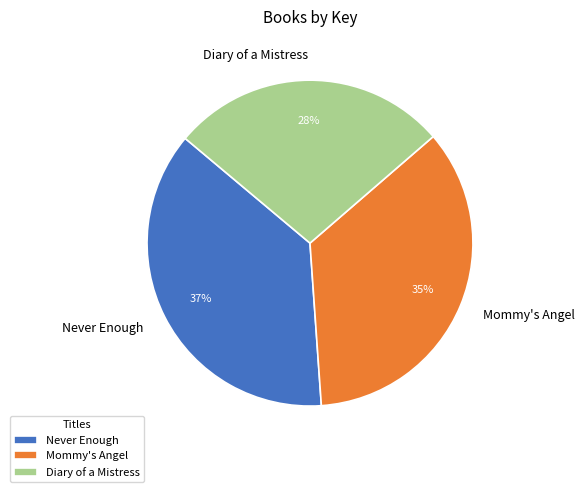

Which category has the biggest portion of the pie?

Never Enough